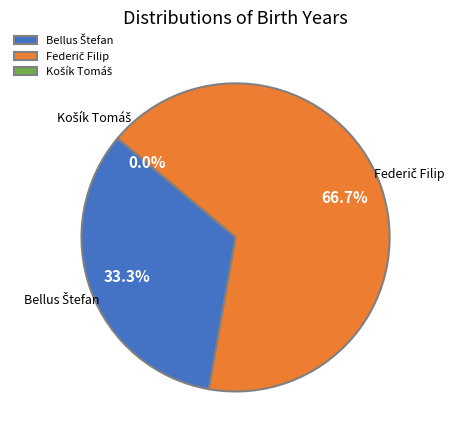

Approximately how many times larger is the value at Bellus Štefan compared to Federič Filip?

0.5